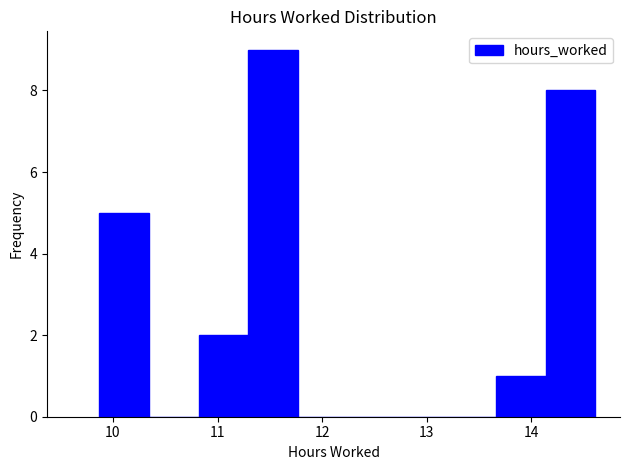

Reading left to right, transcribe this chart: for each bar, give the range it covers on the x-axis and its height. Neither the bar edges nor the heights are printed on the chart, so give them approximately, as read against the axes.

9.9 to 10.3: 5
10.3 to 10.8: 0
10.8 to 11.3: 2
11.3 to 11.8: 9
11.8 to 12.2: 0
12.2 to 12.7: 0
12.7 to 13.2: 0
13.2 to 13.7: 0
13.7 to 14.1: 1
14.1 to 14.6: 8